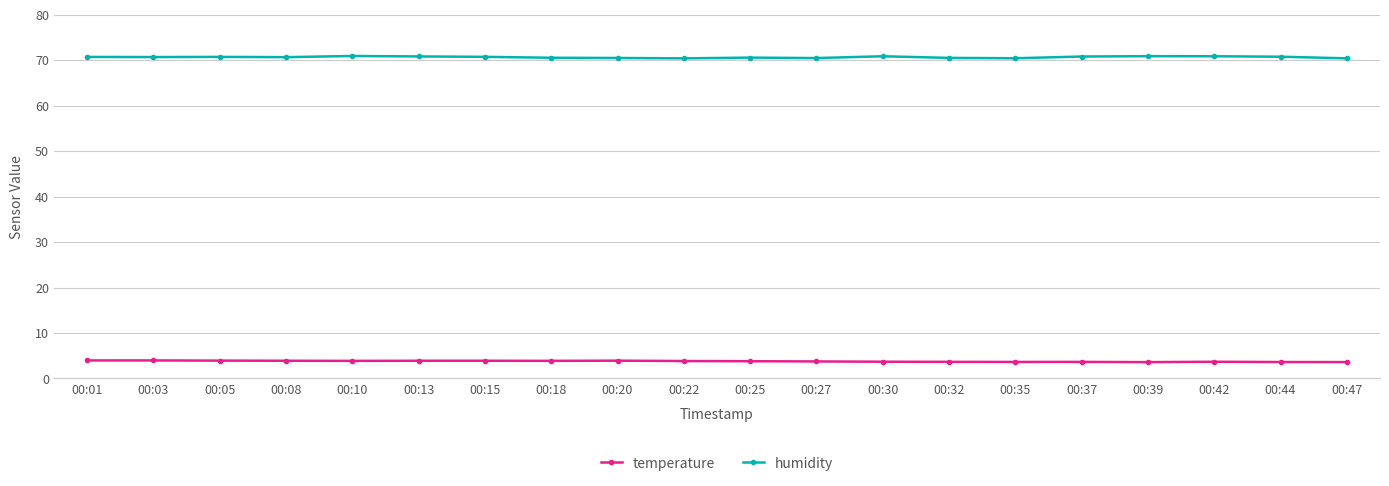

True or false: humidity has more than 2 points higher than both neighbors.

True